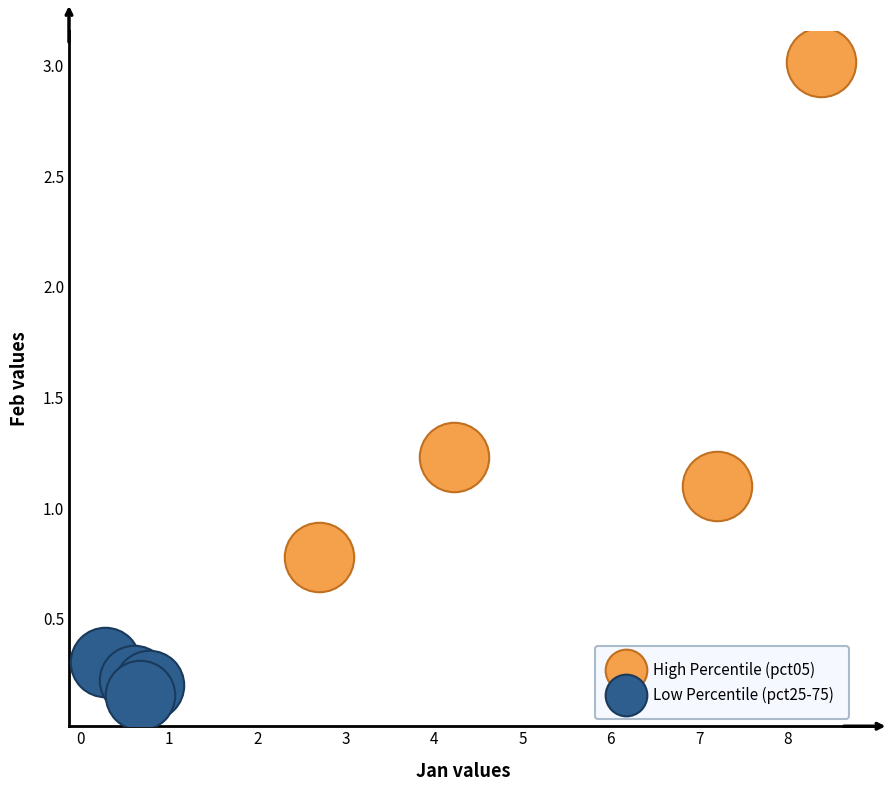

Which series reaches the maximum Y coordinate?

High Percentile (pct05)